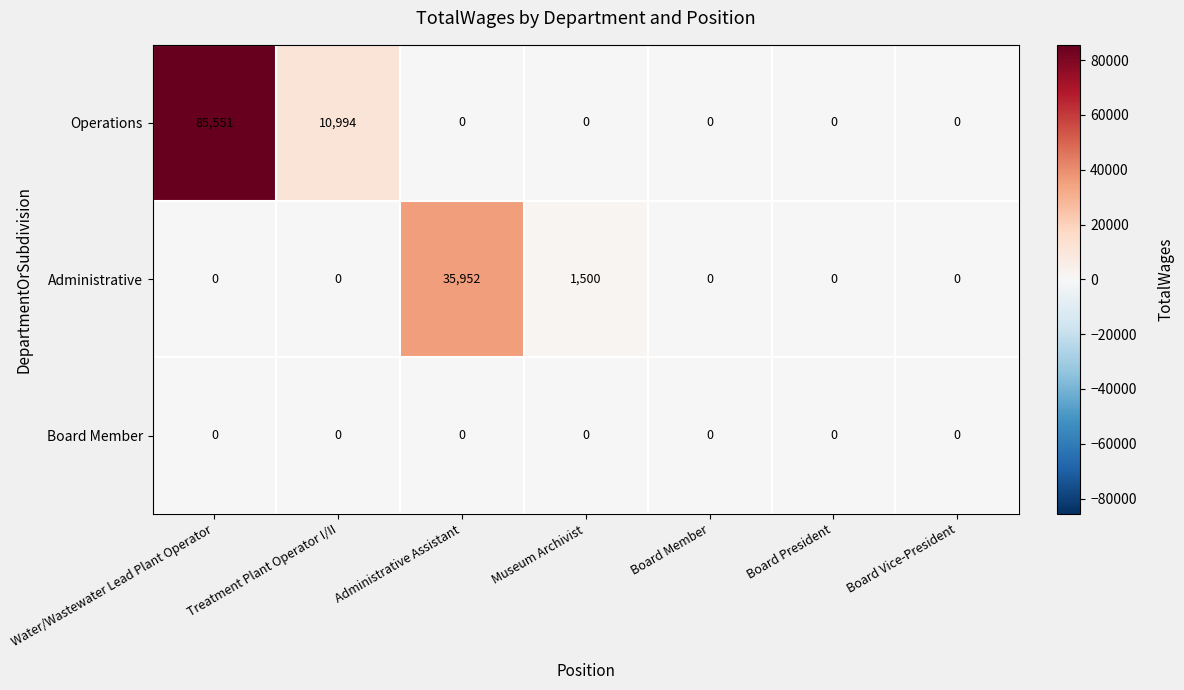

Which series has the largest range (max minus min)?

Operations